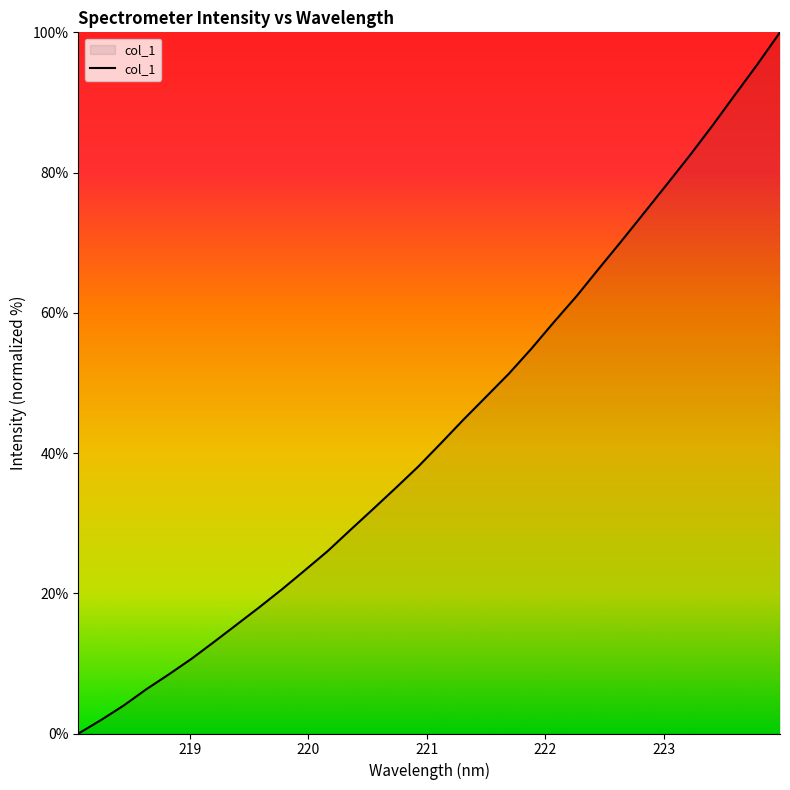

What is the maximum value shown in the chart?

100.0